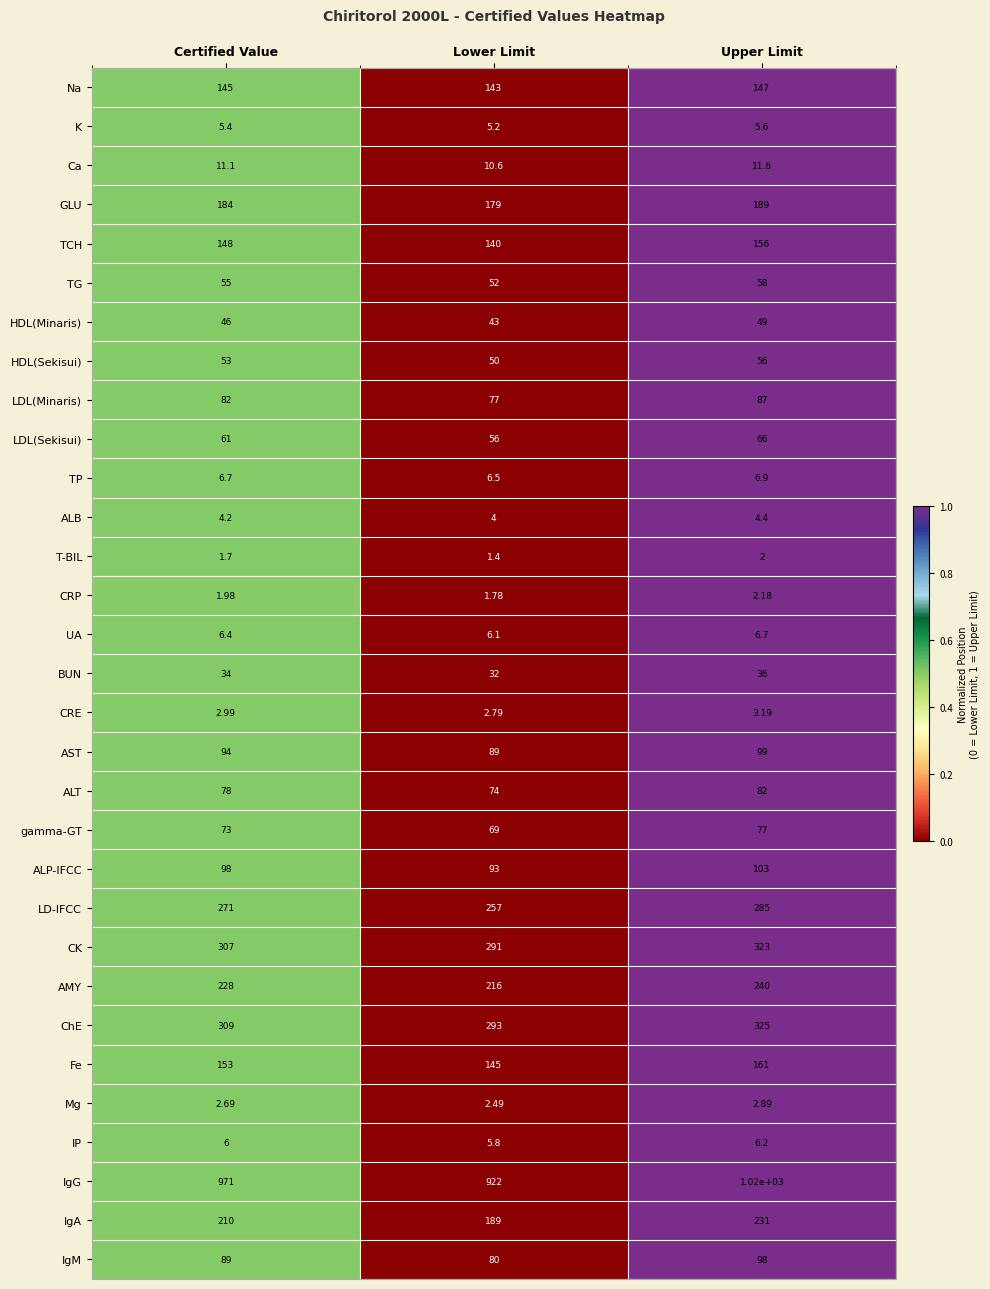

Which series has the largest total across all categories?

IgG